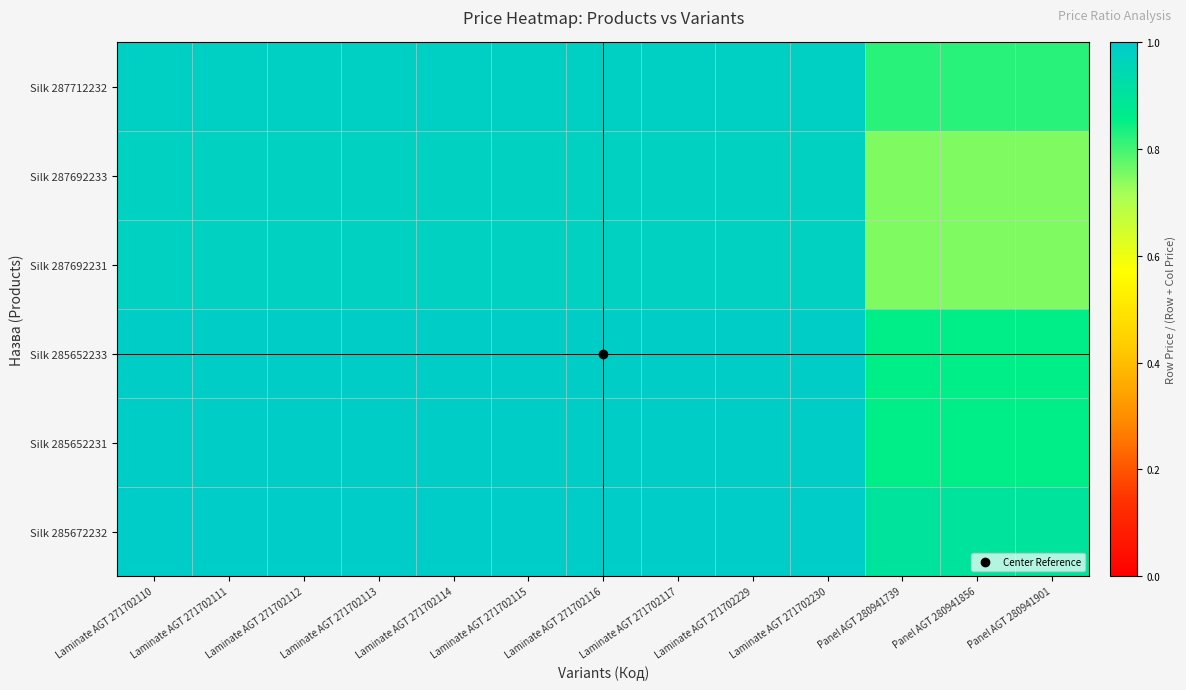

How many series are shown in this chart?

6